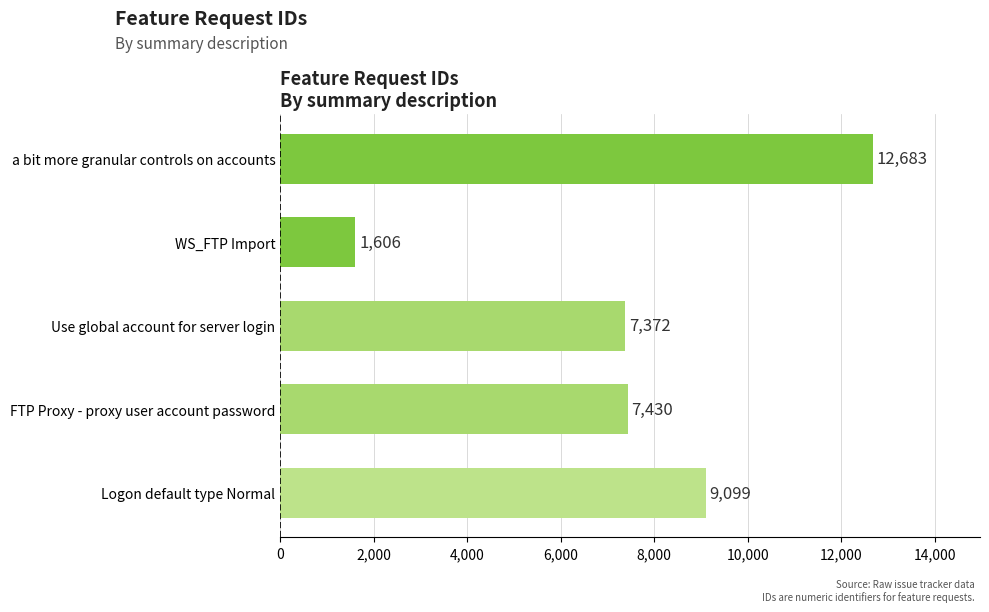

Rank the categories by value from lowest to highest.

WS_FTP Import, Use global account for server login, FTP Proxy - proxy user account password, Logon default type Normal, a bit more granular controls on accounts